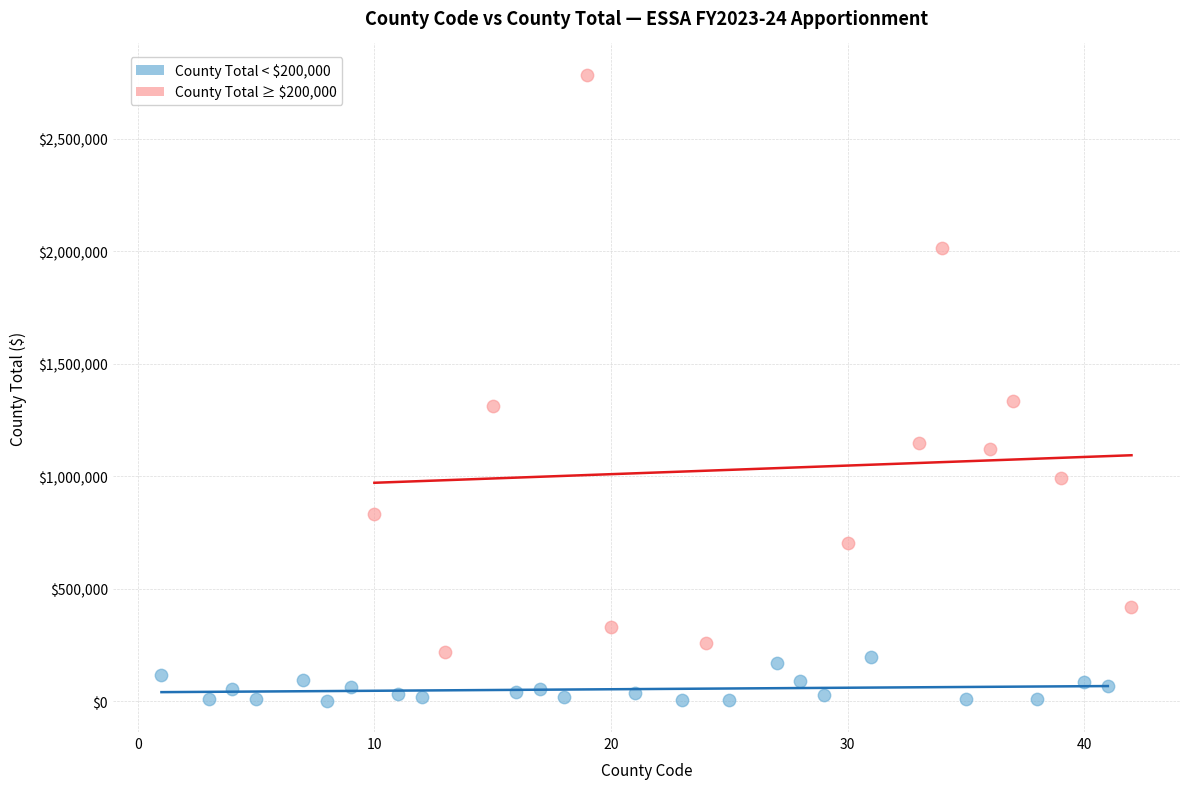

Which series reaches the maximum Y coordinate?

County Total ≥ $200,000